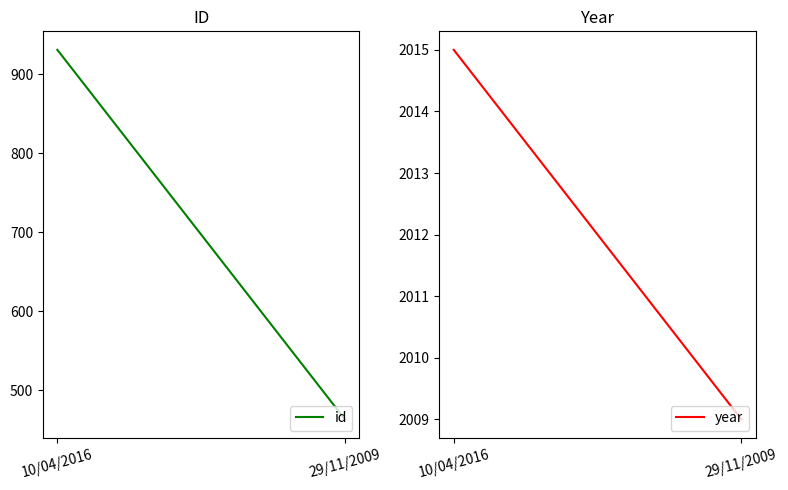

What are all the series names shown in the legend?

id, year